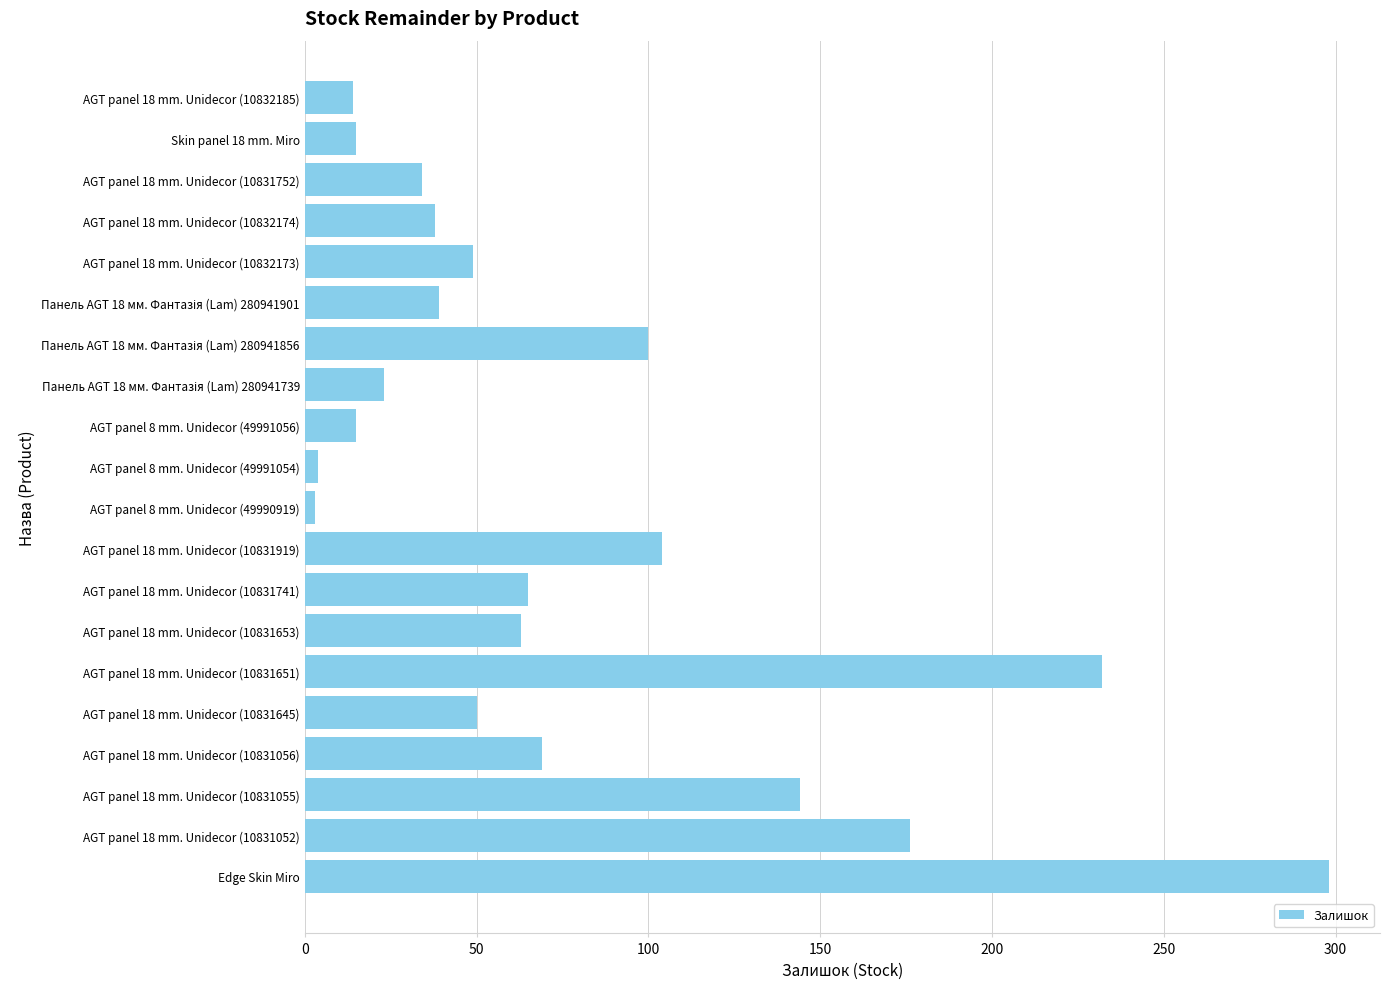

What is the maximum value shown in the chart?

298